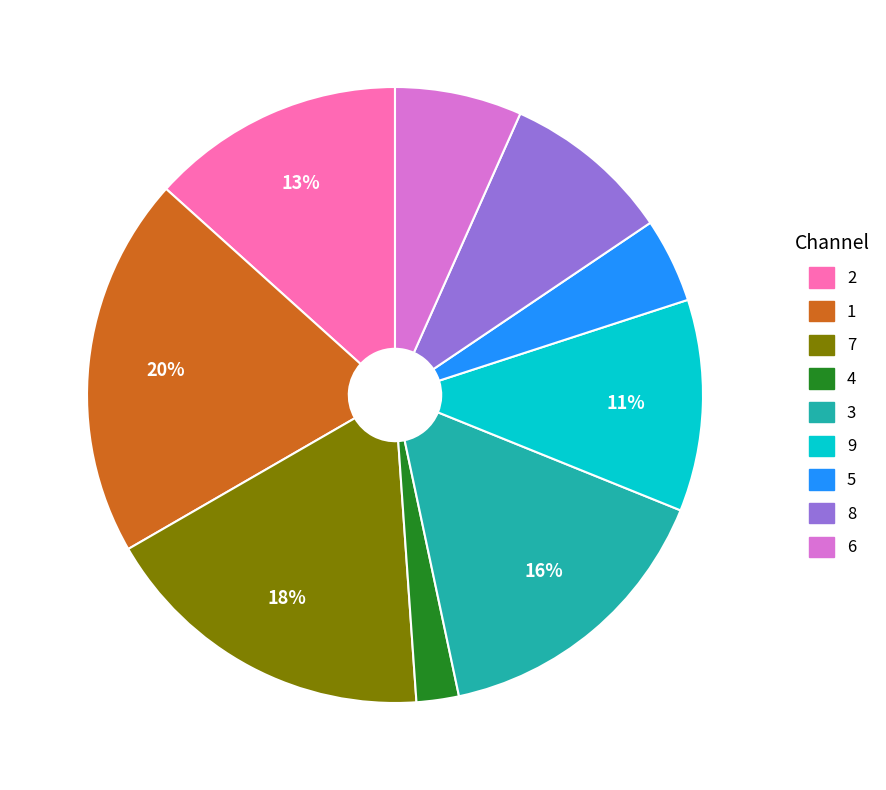

Between 9 and 3, which is larger?

3